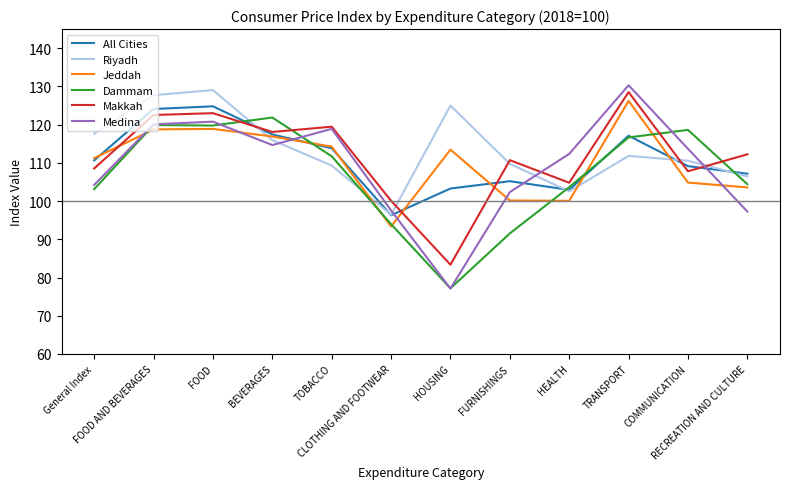

Is it true that Makkah equals 110.7 at FURNISHINGS?

True